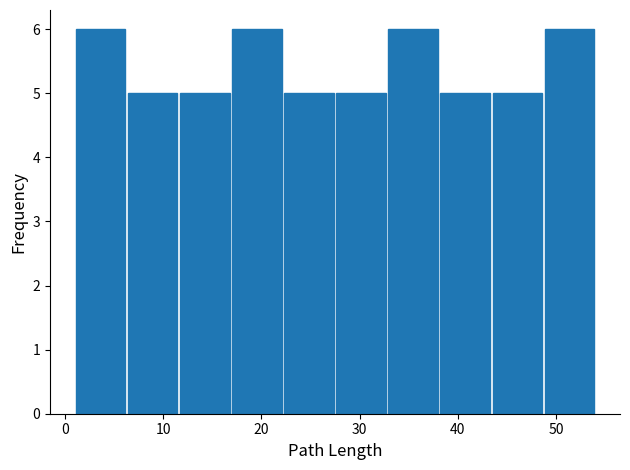

What is the height of the bar covering 6.3 to 11.6 on the x-axis? Neither the bar edges nor the heights are printed on the chart, so give them approximately, as read against the axes.

5